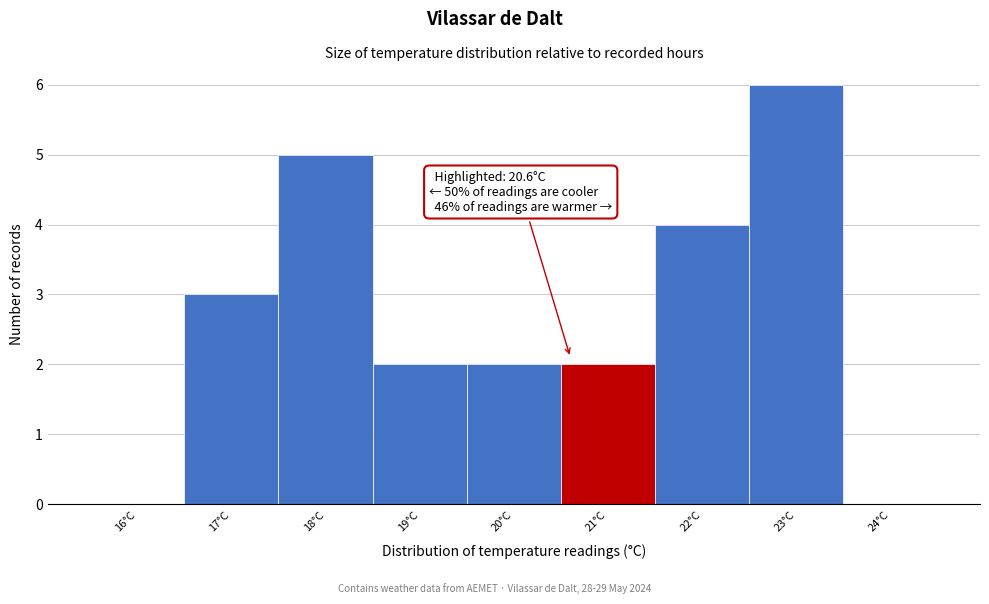

Over which range of the x-axis is the bar tallest?

22.5 to 23.5